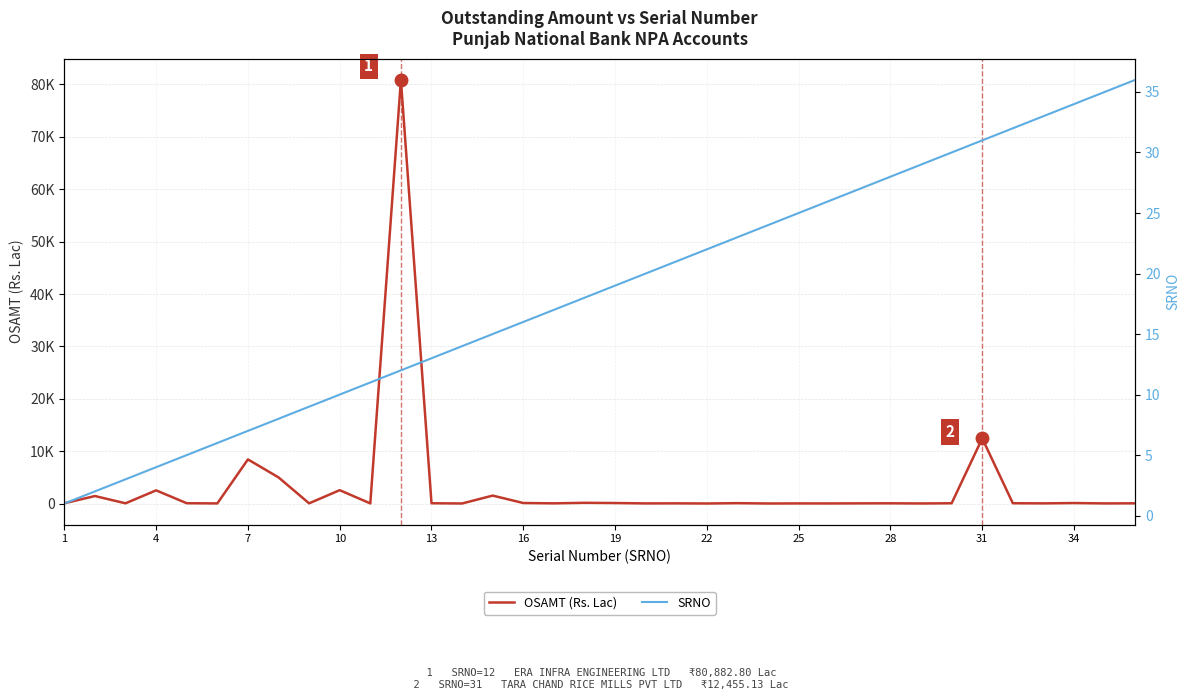

True or false: OSAMT (Rs. Lac) and SRNO intersect in this chart.

False